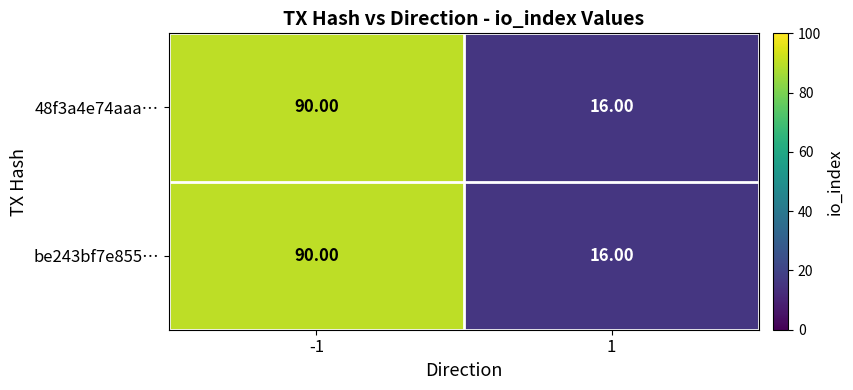

Rank the categories by 48f3a4e74aaa… value from highest to lowest.

-1, 1